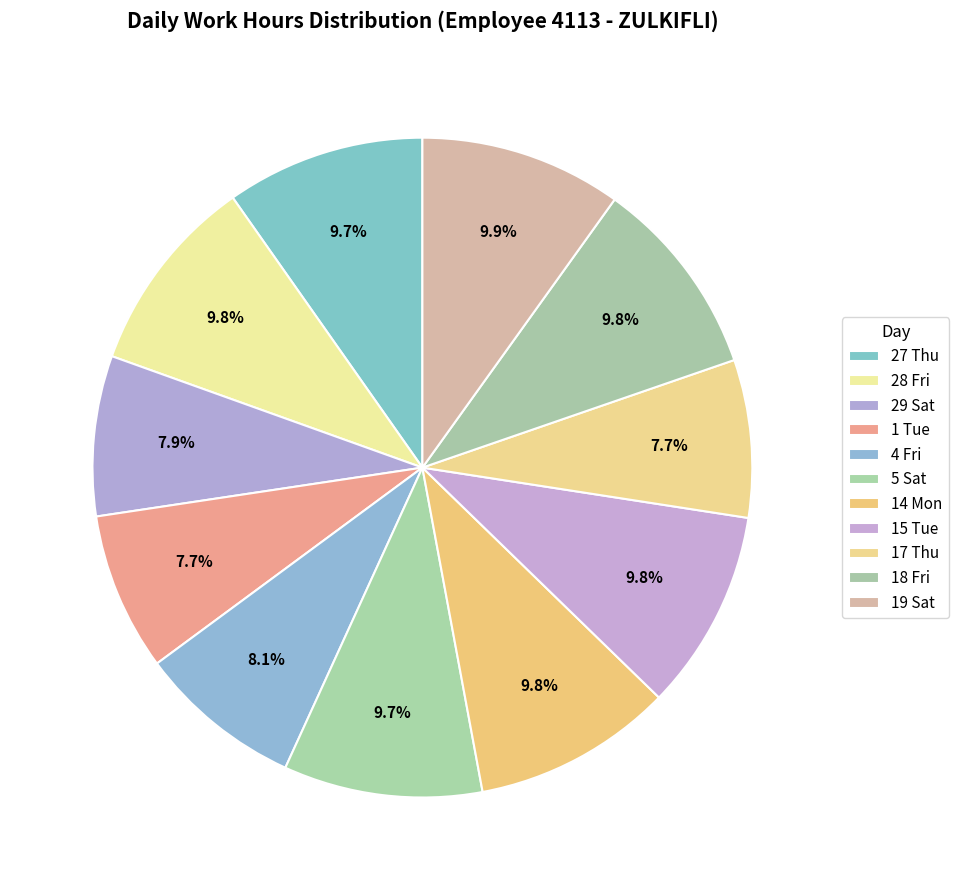

What is the ratio of the value at 5 Sat to the value at 15 Tue?

1.0